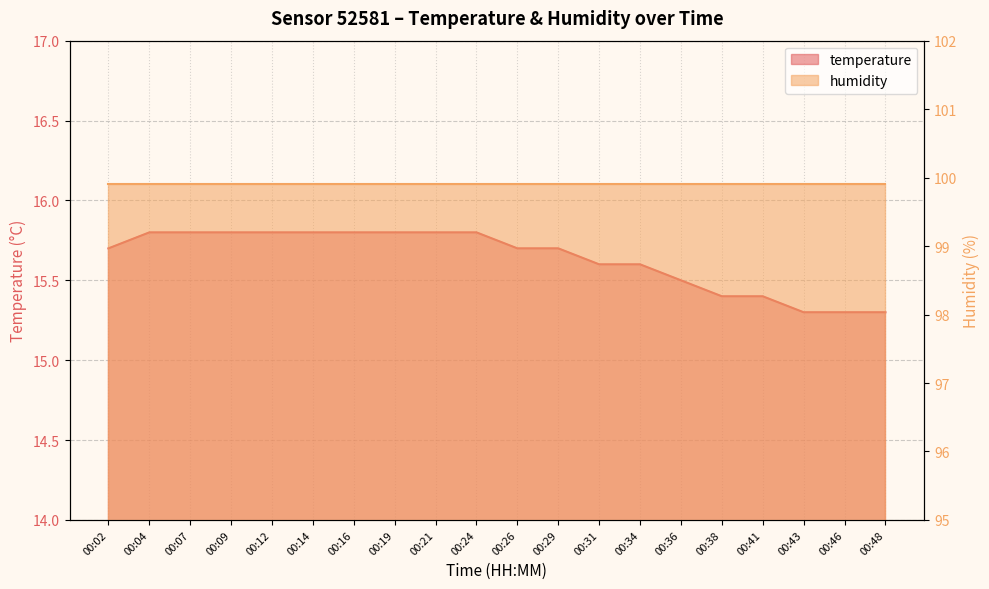

True or false: the data shows 15.4 at 00:41.

True